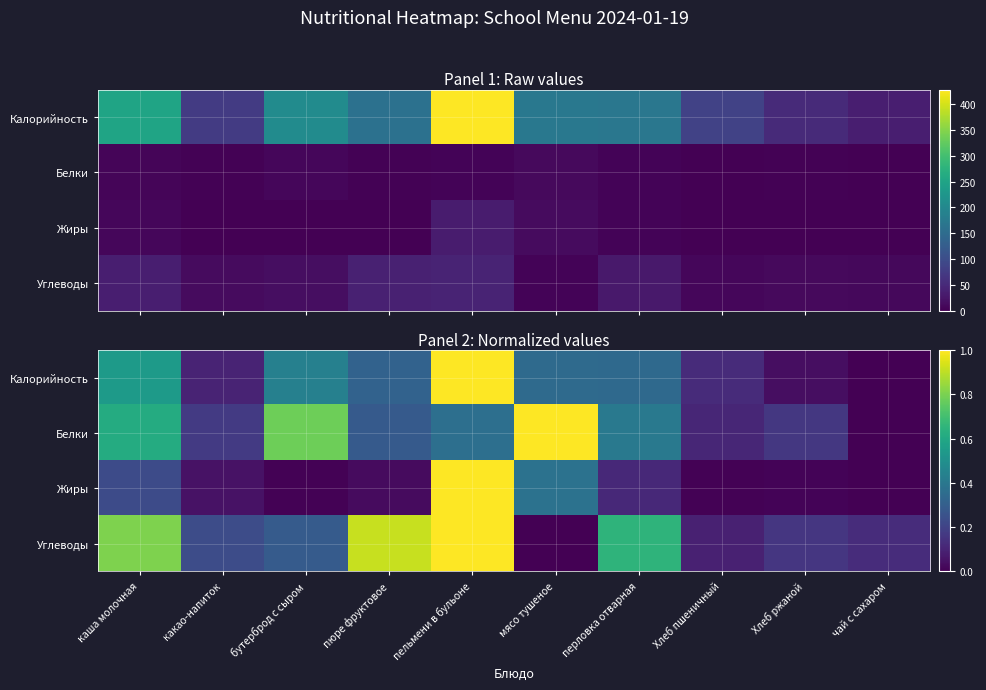

List the series in order of their overall mean, highest first.

Углеводы, Белки, Калорийность, Жиры